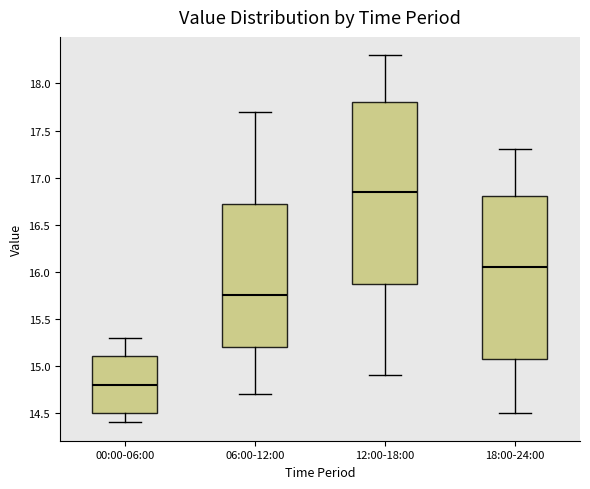

Reading left to right, read every box against the y-axis: the position of its median line, the range the box covers, and the ends of its whiskers. The values are not printed on the chart, so give them approximately, as read against the axis.

00:00-06:00: median 14.80, box 14.50 to 15.10, whiskers 14.40 to 15.30
06:00-12:00: median 15.75, box 15.20 to 16.75, whiskers 14.70 to 17.70
12:00-18:00: median 16.85, box 15.90 to 17.80, whiskers 14.90 to 18.30
18:00-24:00: median 16.05, box 15.10 to 16.80, whiskers 14.50 to 17.30